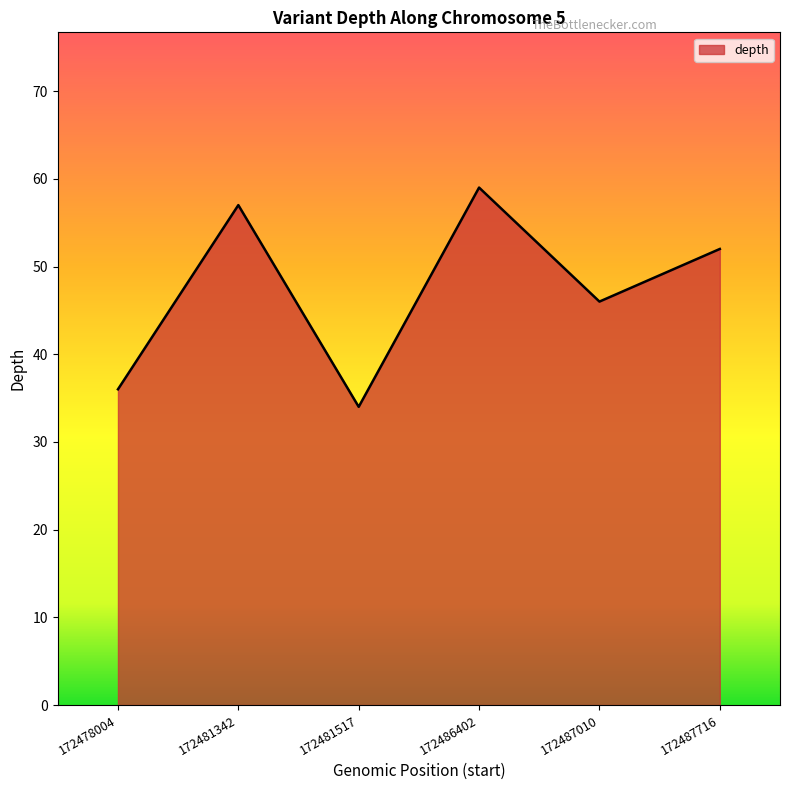

What is the difference between the values at 172478004 and 172487010?

10